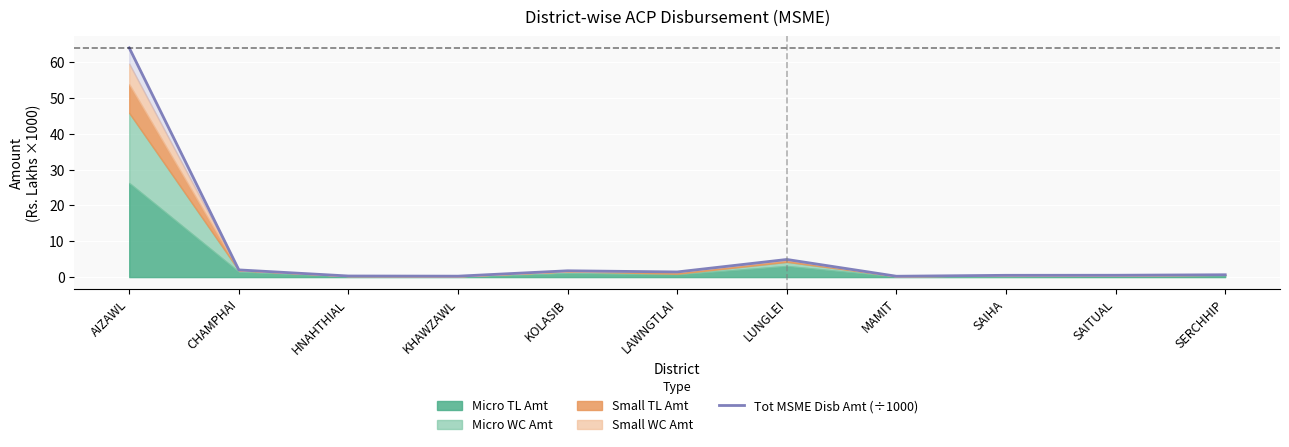

What position from the left is KHAWZAWL?

4